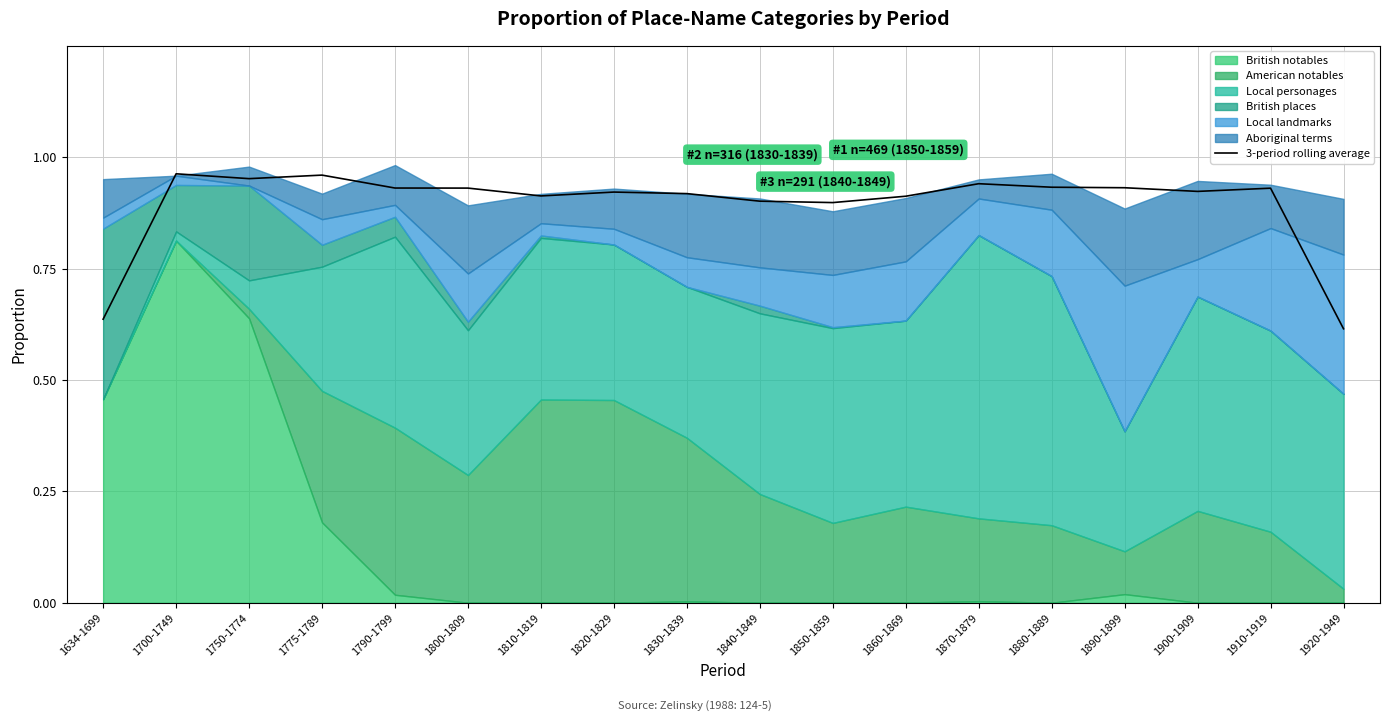

At which category does the chart reach its minimum across all series?

1920-1949